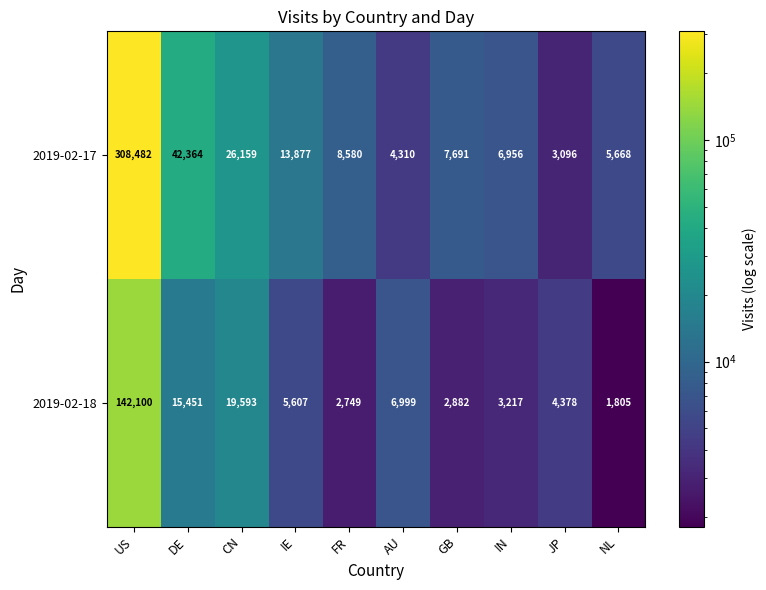

List the series in order of their overall mean, lowest first.

2019-02-18, 2019-02-17